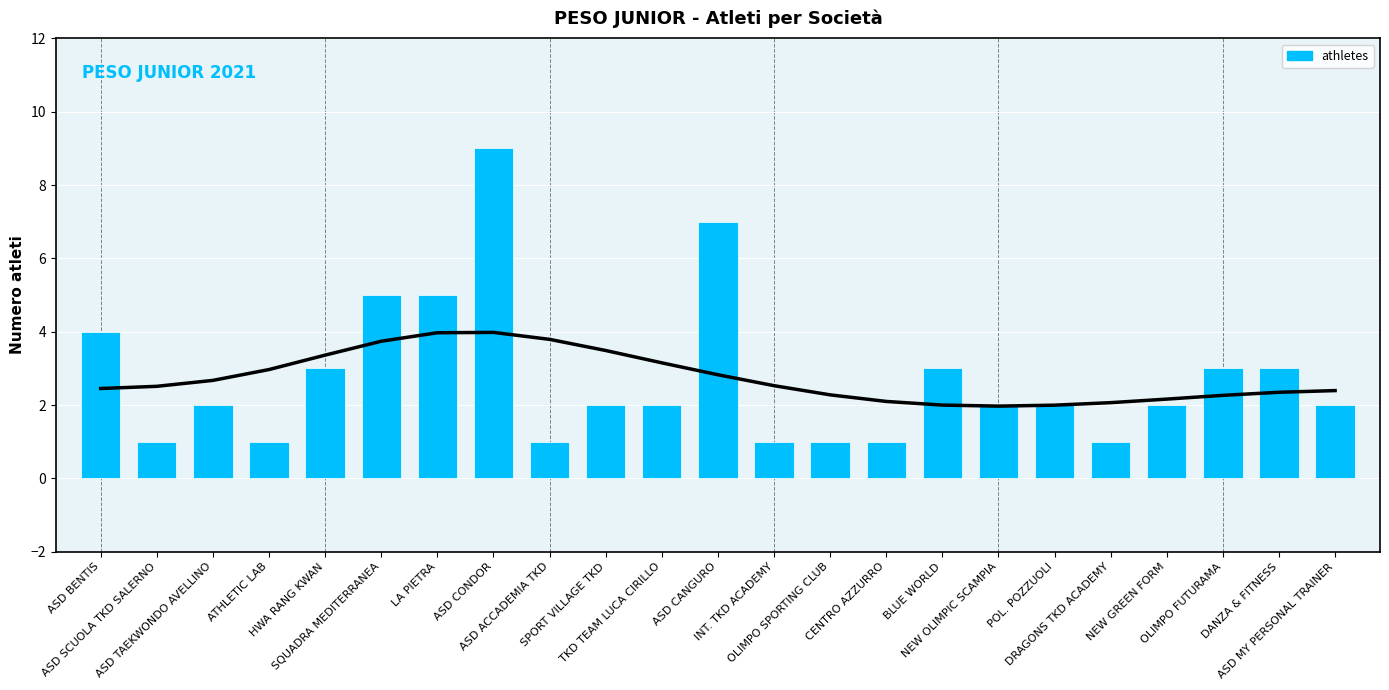

What is the sum of all values?

63